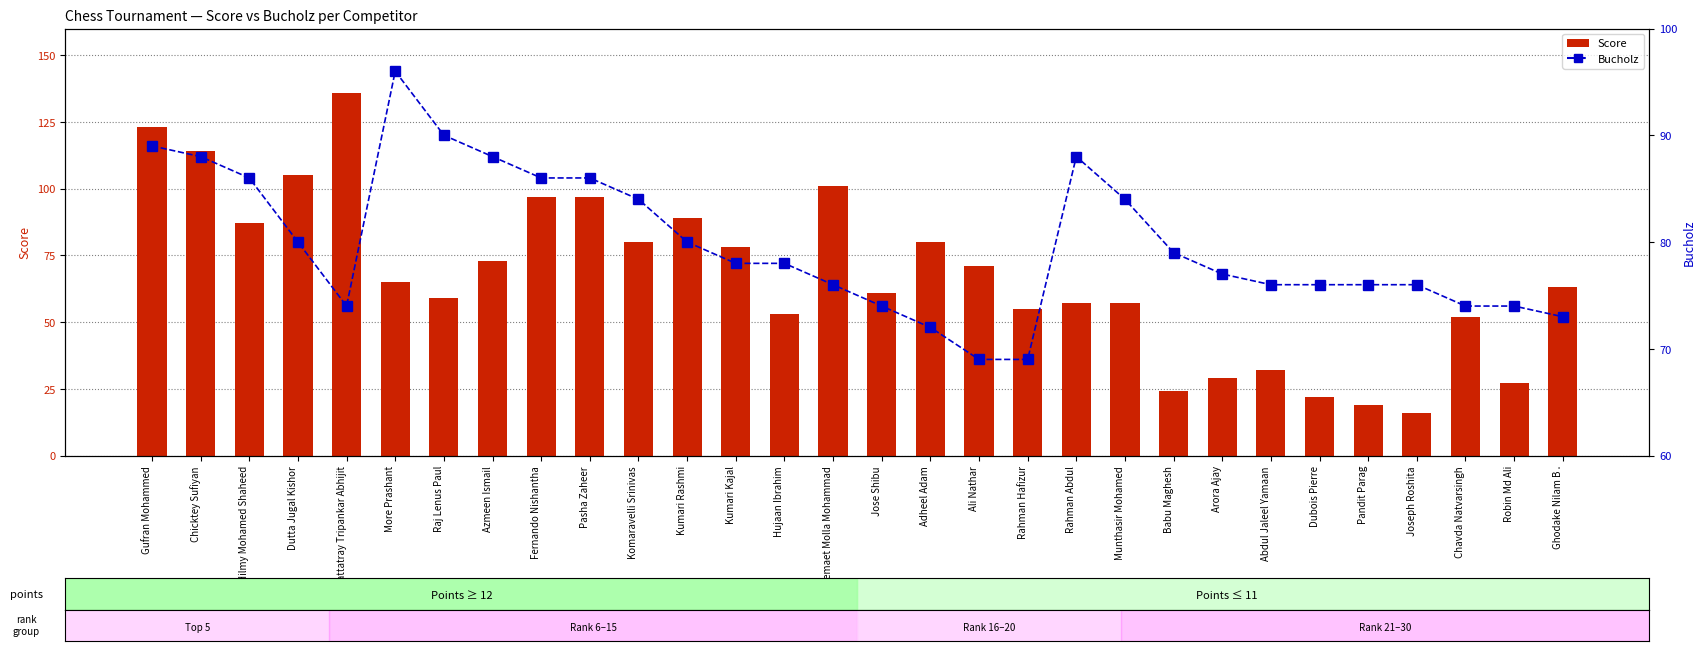

Is the value of Bucholz at Fernando Nishantha greater than the value of Score at Kumari Rashmi?

No